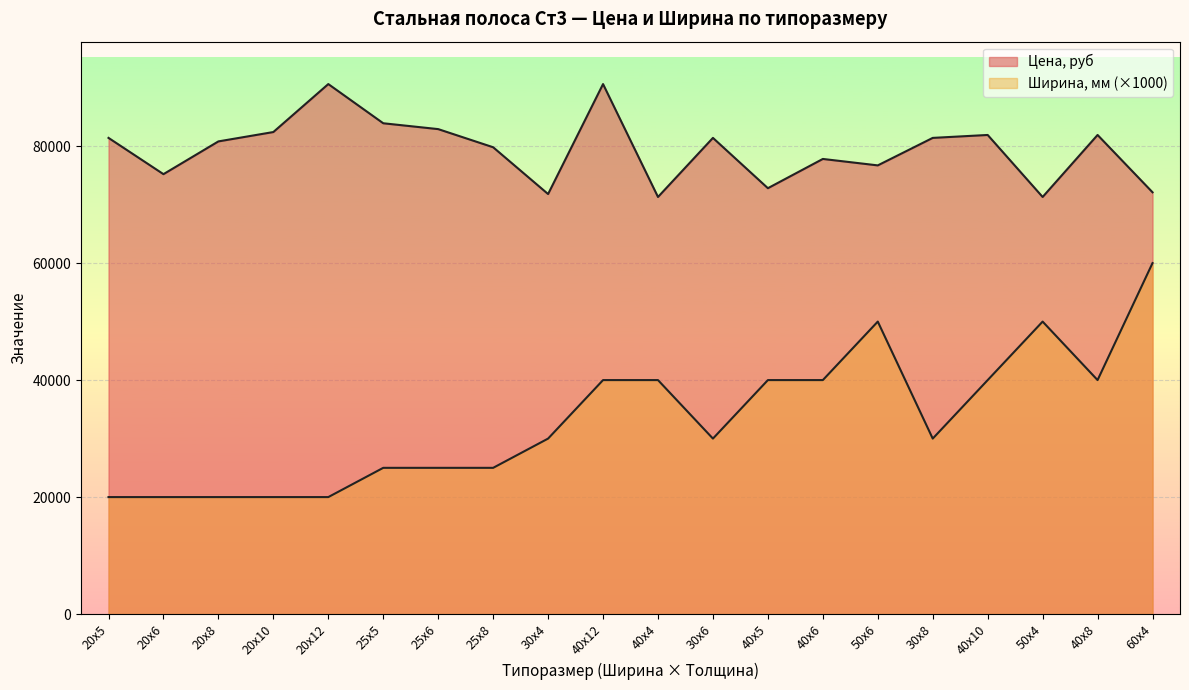

What is the average value of the Цена, руб series?

79400